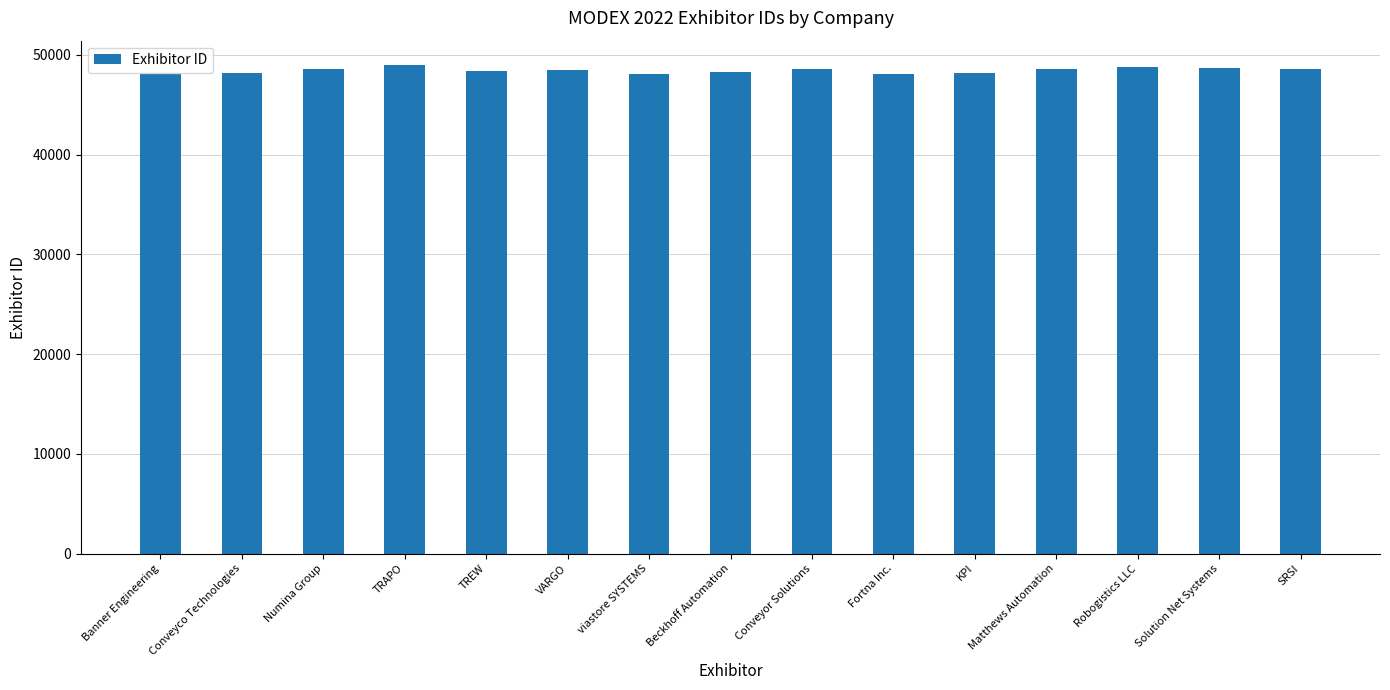

True or false: the data shows 72262 at Robogistics LLC.

False